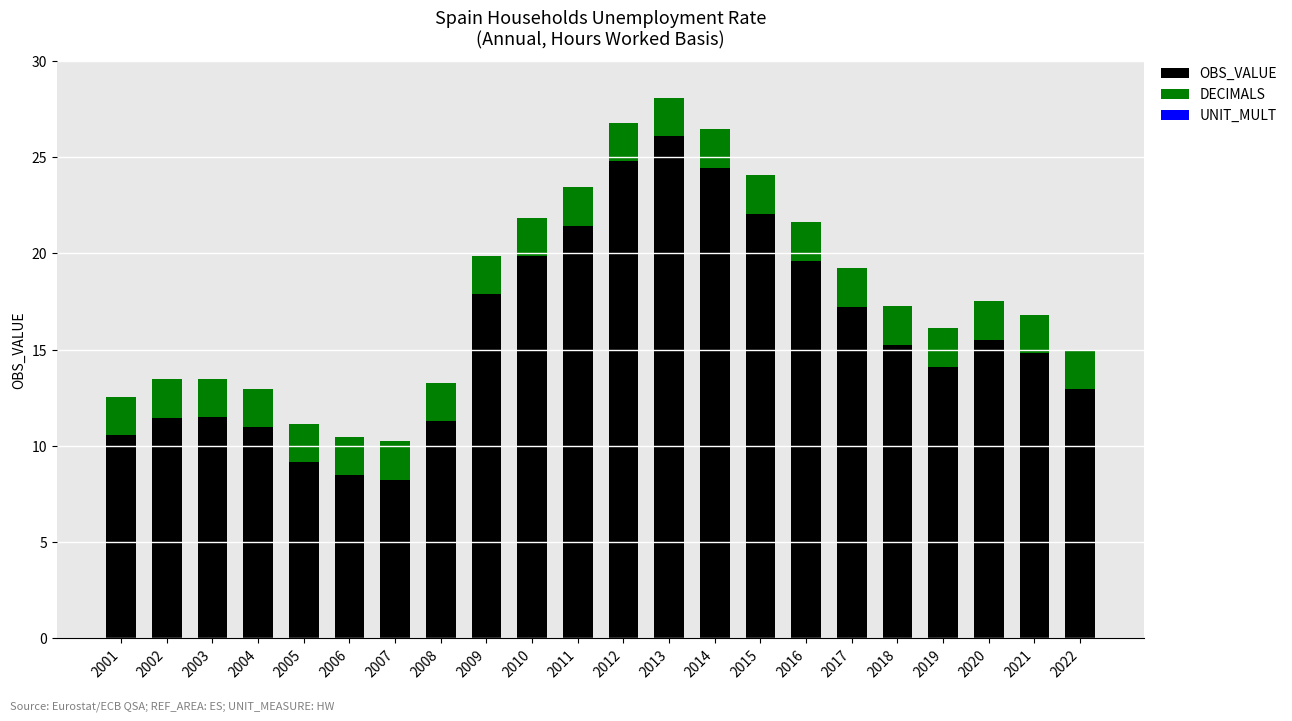

The OBS_VALUE series shows 8.8 at 2014. True or false?

False